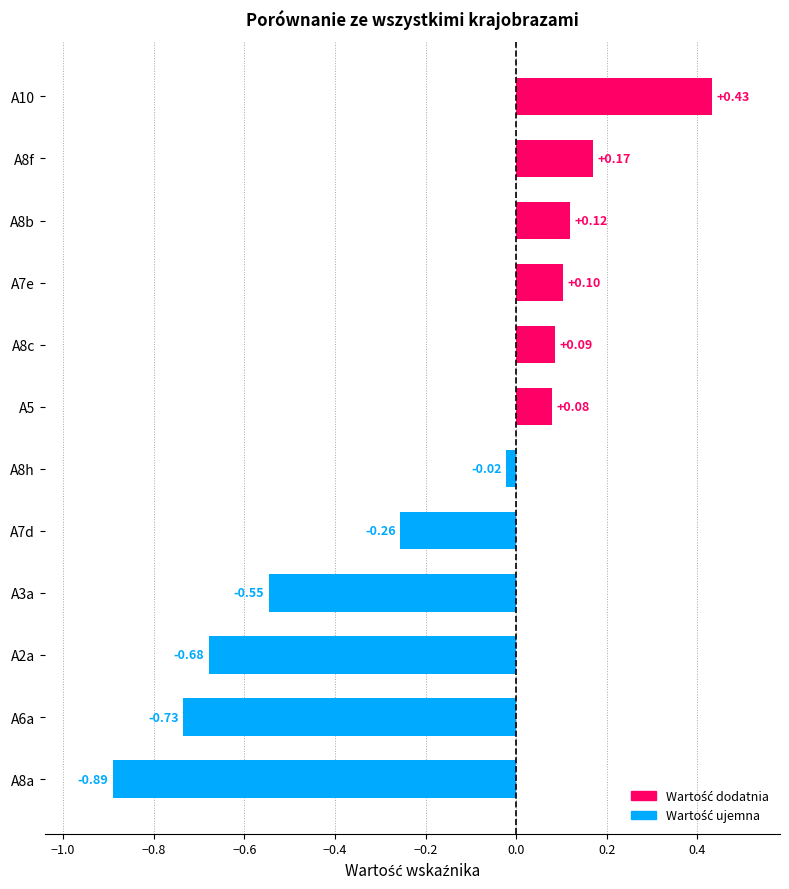

Are the bars horizontal?

Yes